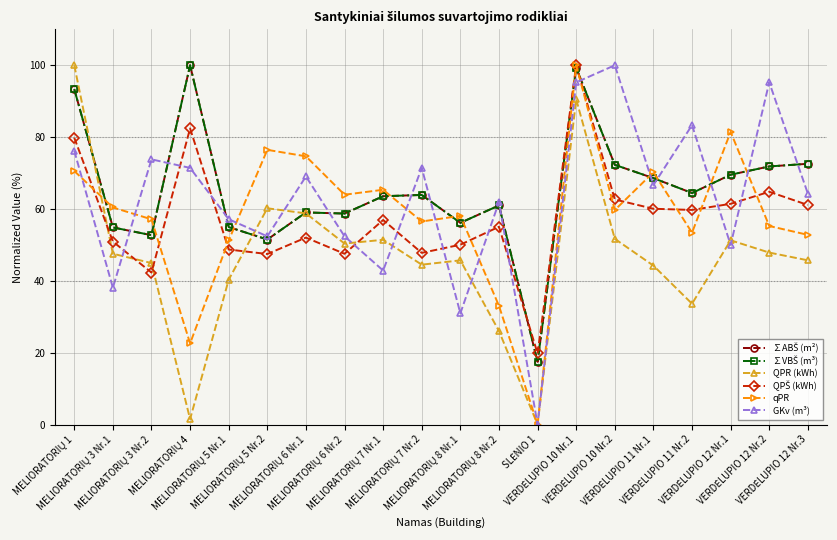

What is the value of the QPR (kWh) point at the 20th from the left?

45.7